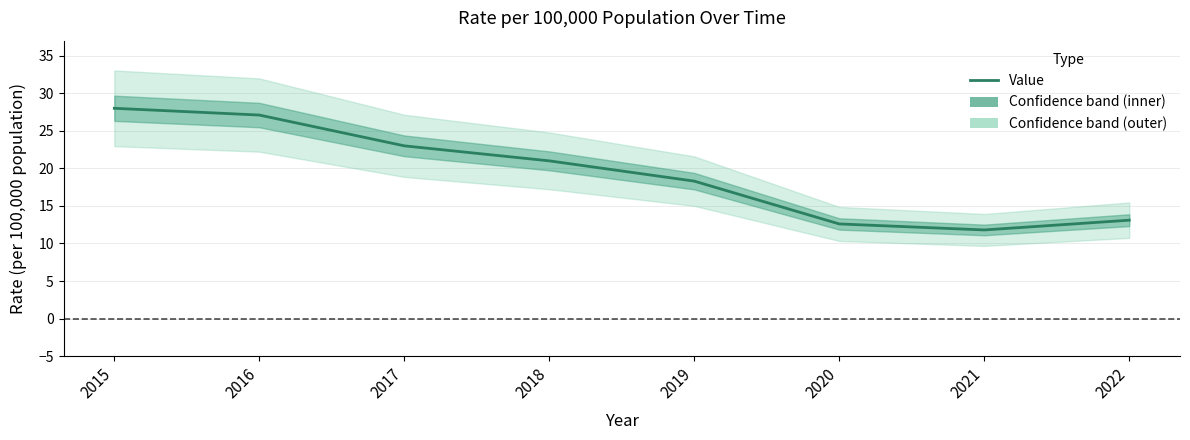

What is the maximum value shown in the chart?

28.0